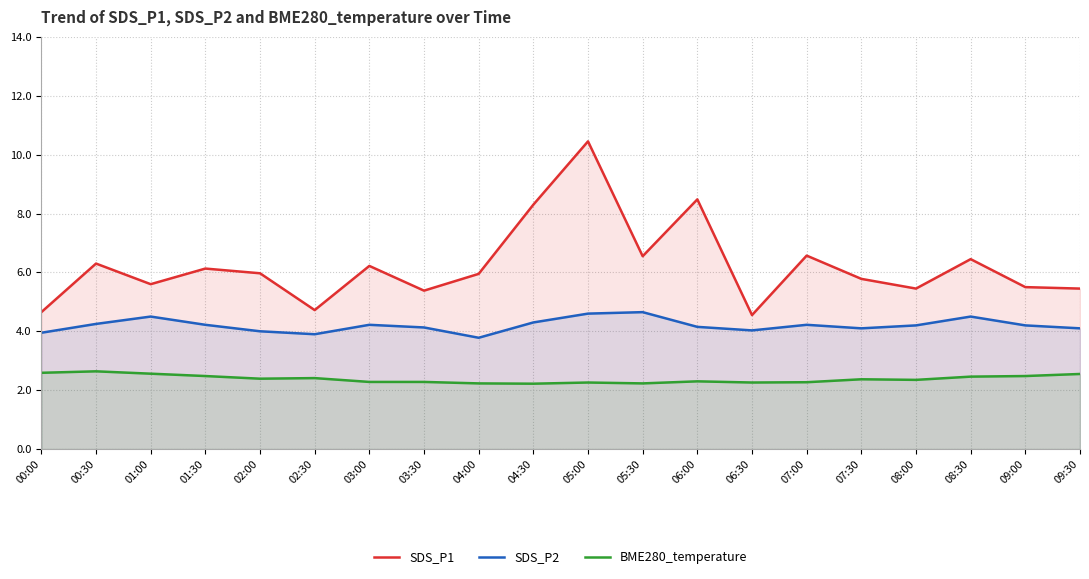

Does the chart have visible grid lines?

Yes